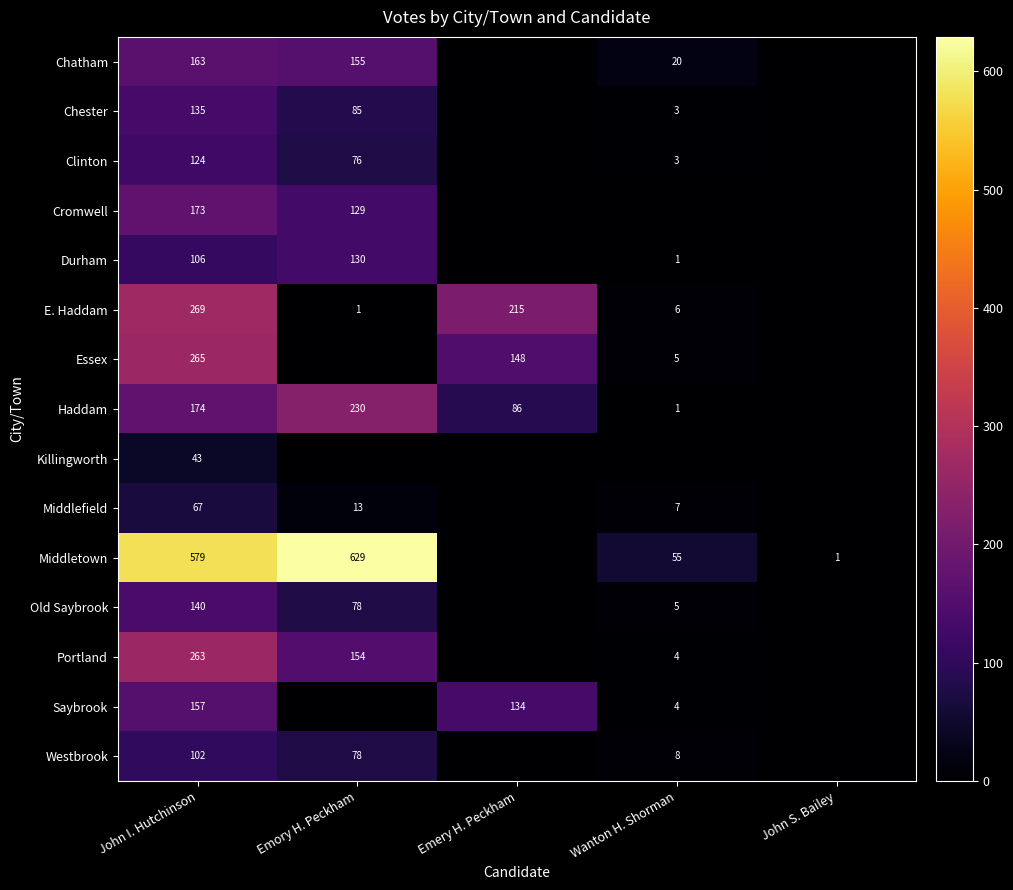

How many series are shown in this chart?

15